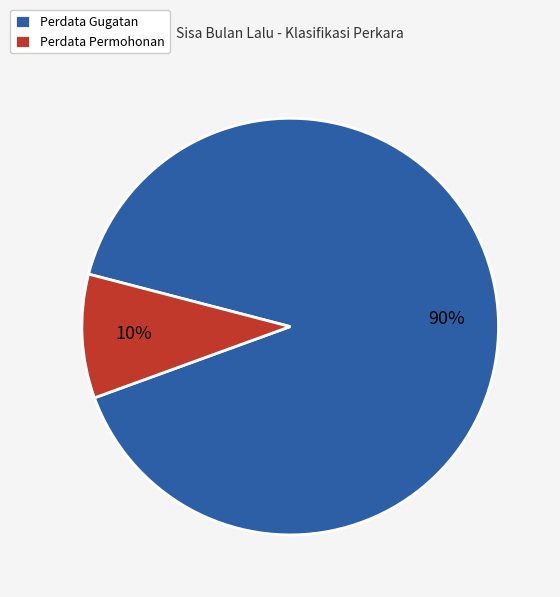

Is there a majority slice in this chart?

Yes